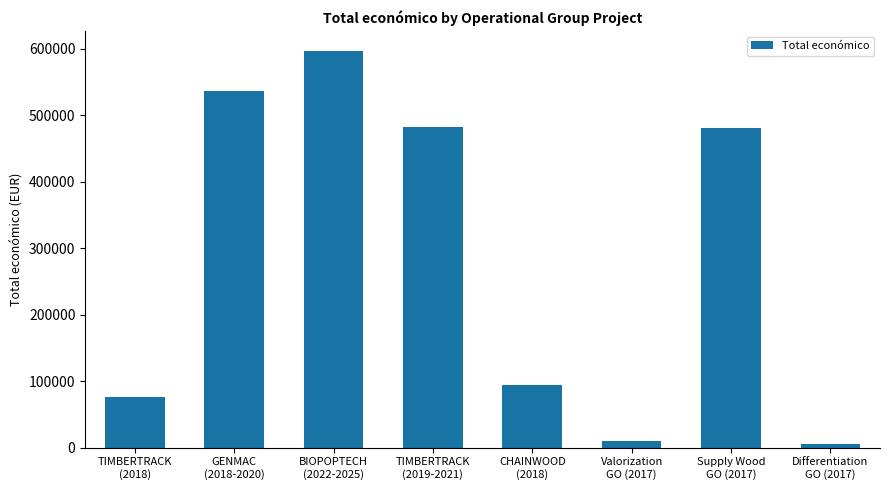

What is the greatest value displayed?

596871